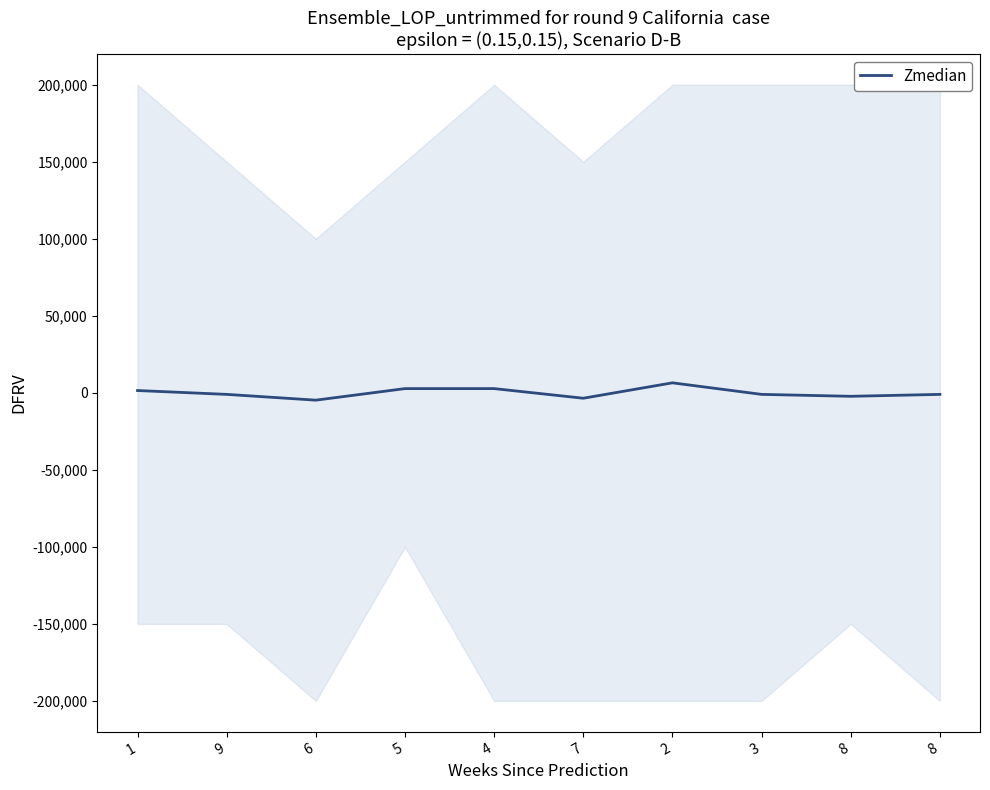

What is the change in value from 9 to 5?

+3750.0